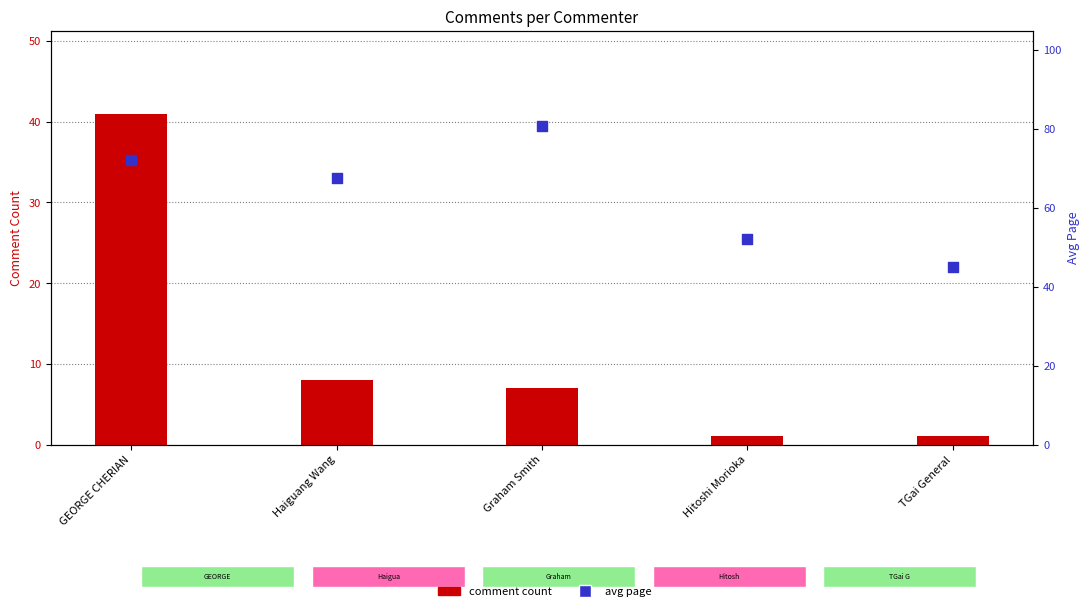

Which series reaches the maximum Y coordinate?

avg page